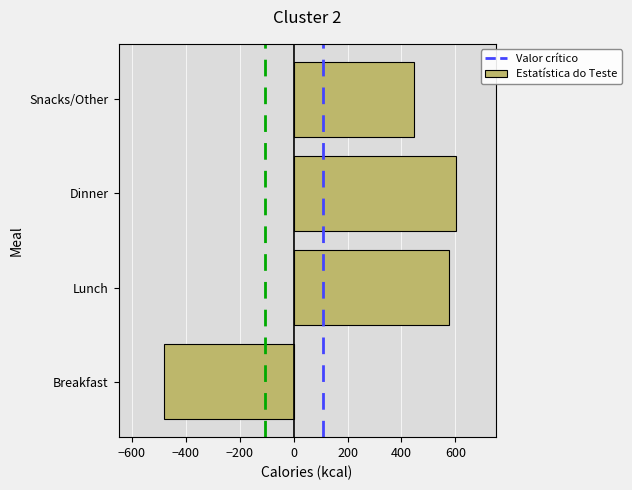

Reading bottom to top, extract all data points from this chart.

-480	576	602	448